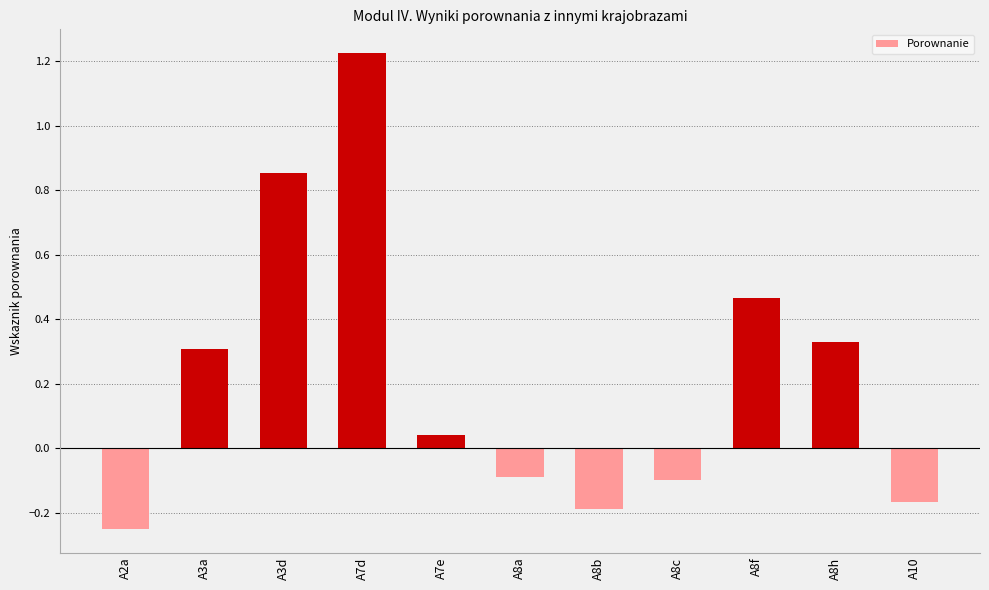

The chart shows a value of 0.3 at A3a. True or false?

True